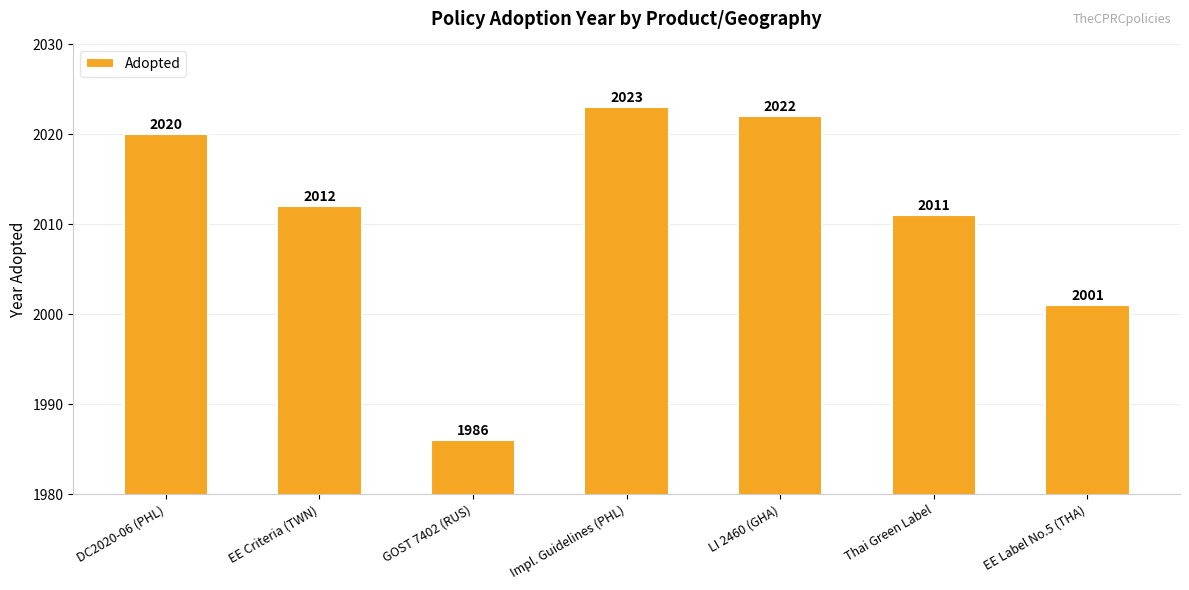

What is the change in value from GOST 7402 (RUS) to LI 2460 (GHA)?

+36